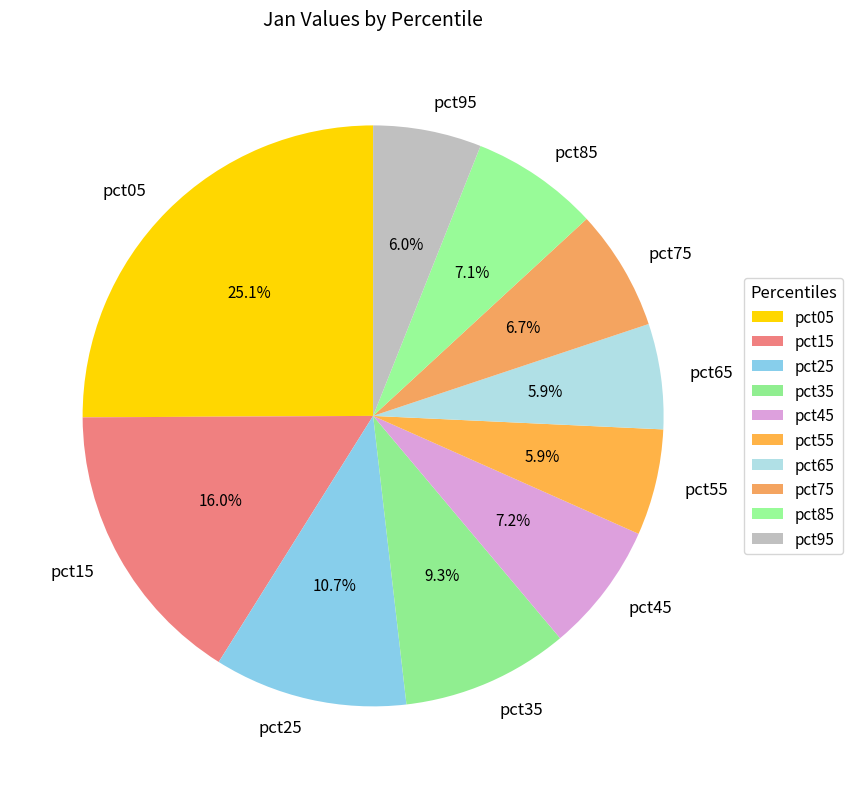

Is pct85 the majority of the pie?

No